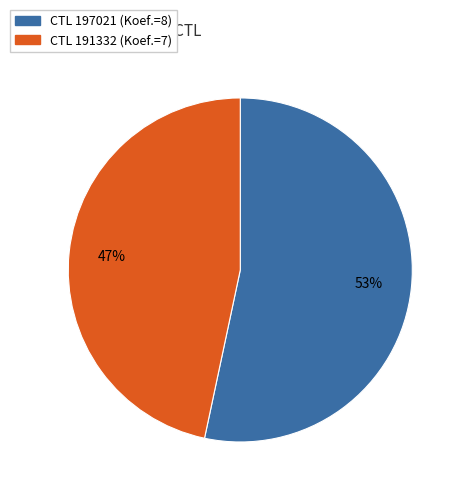

Does any single category account for the majority?

Yes